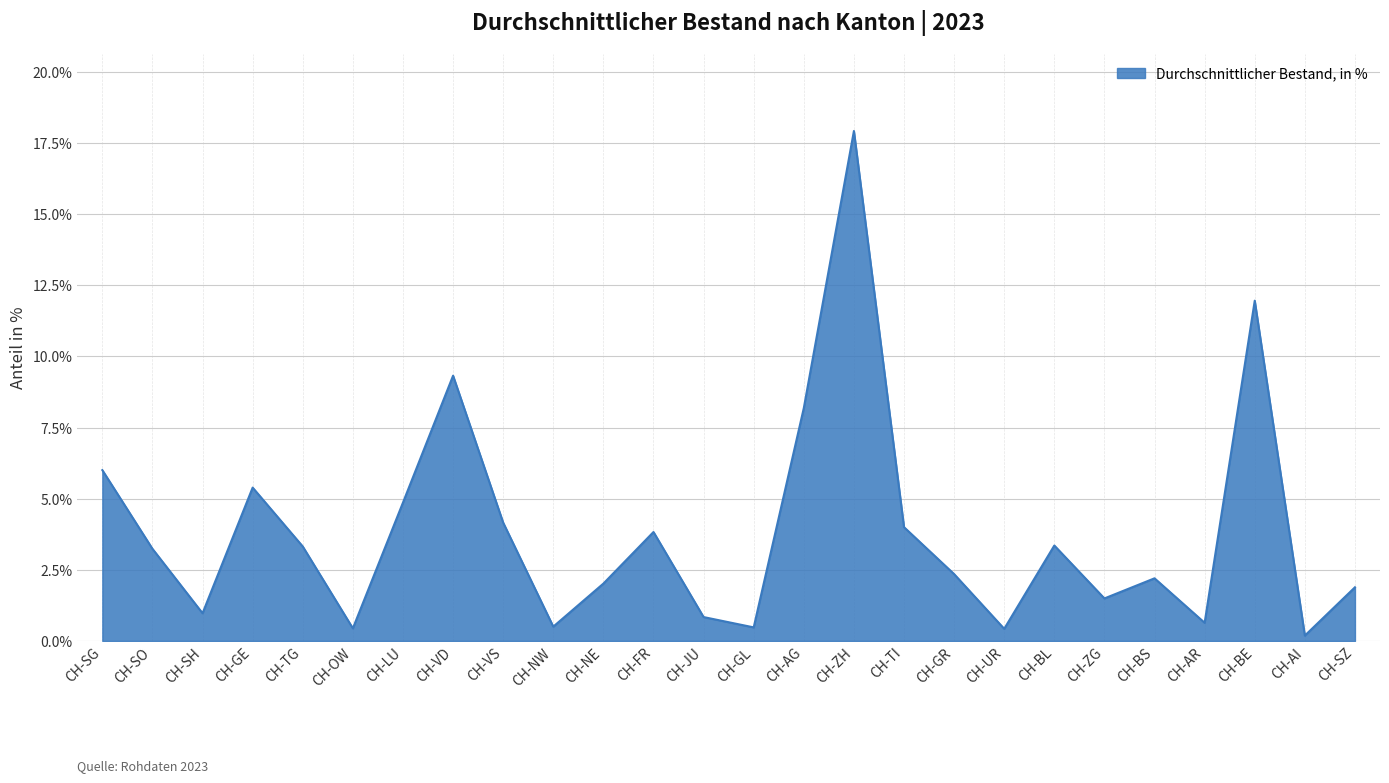

Does the chart display data point markers on the line(s)?

No